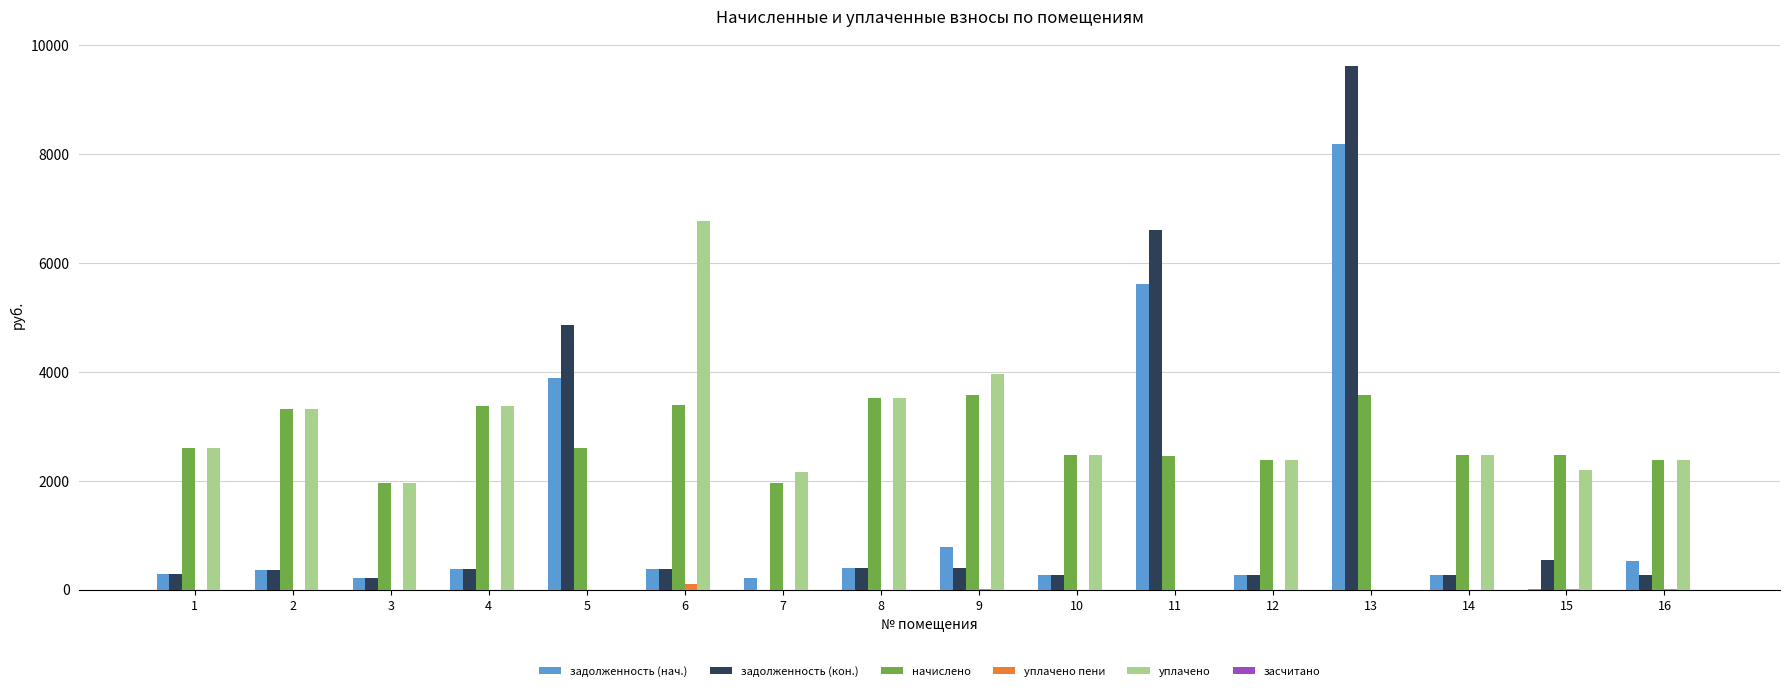

Is the value of начислено at 4 greater than the value of задолженность (кон.) at 6?

Yes